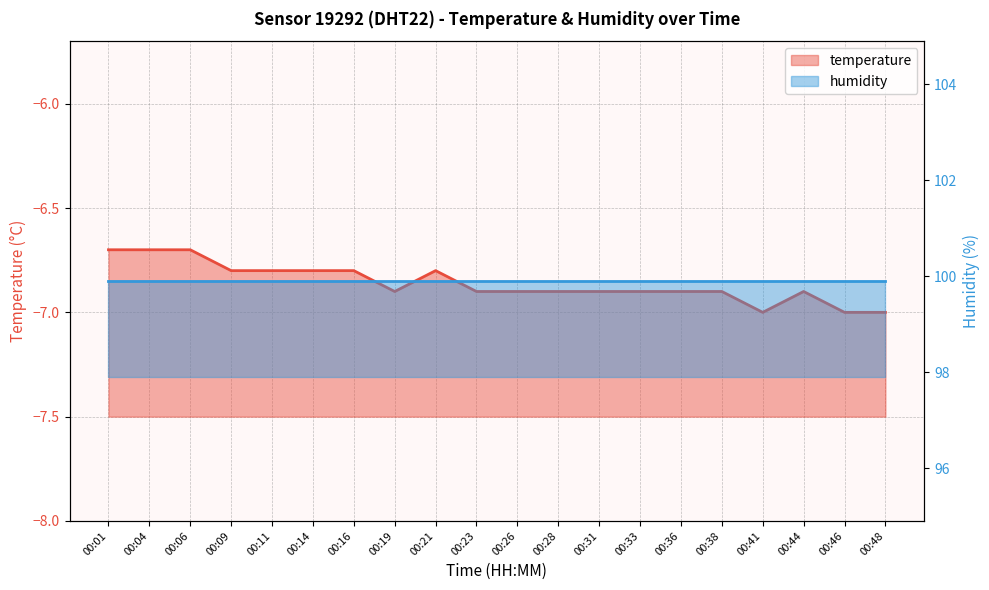

At which label is the value closest to -6?

00:01